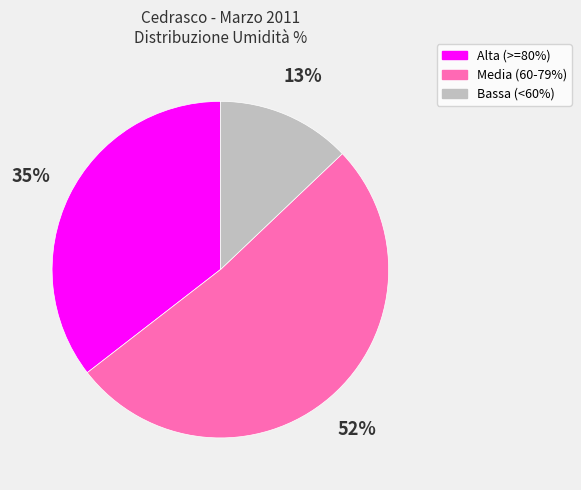

To the nearest percent, what is the average slice percentage?

33%